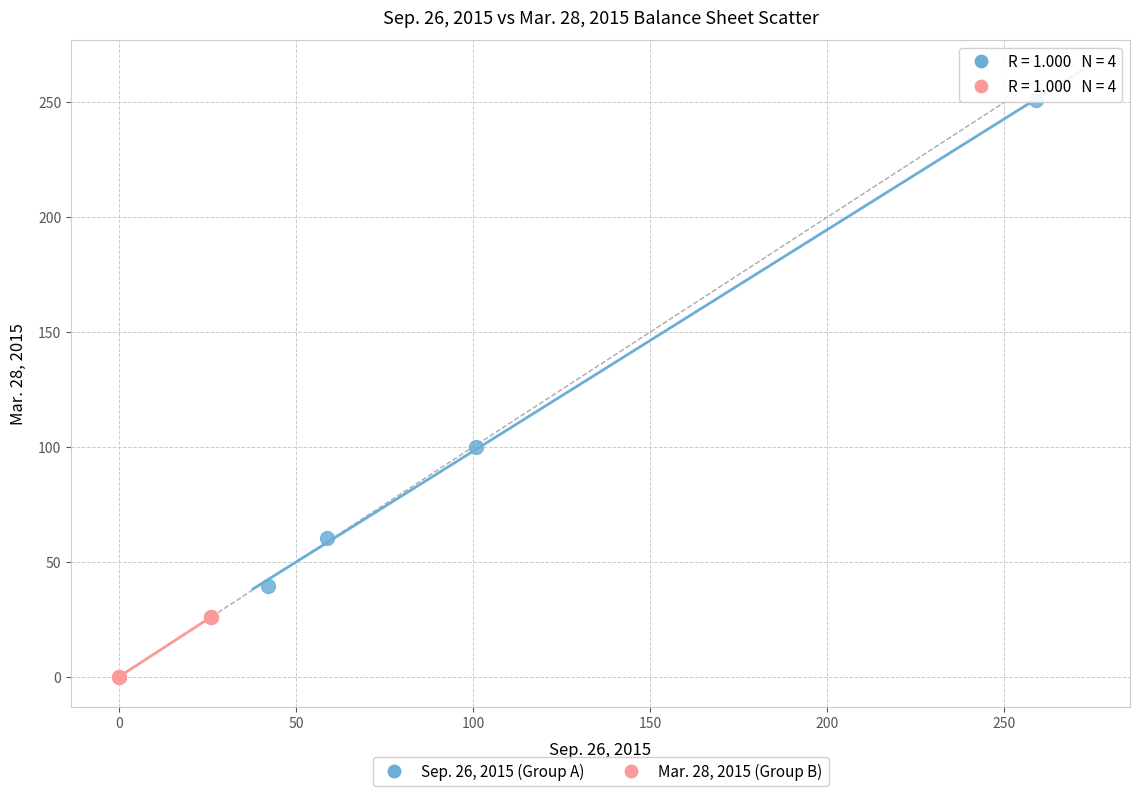

Which series reaches the minimum Y coordinate?

Mar. 28, 2015 (Group B)